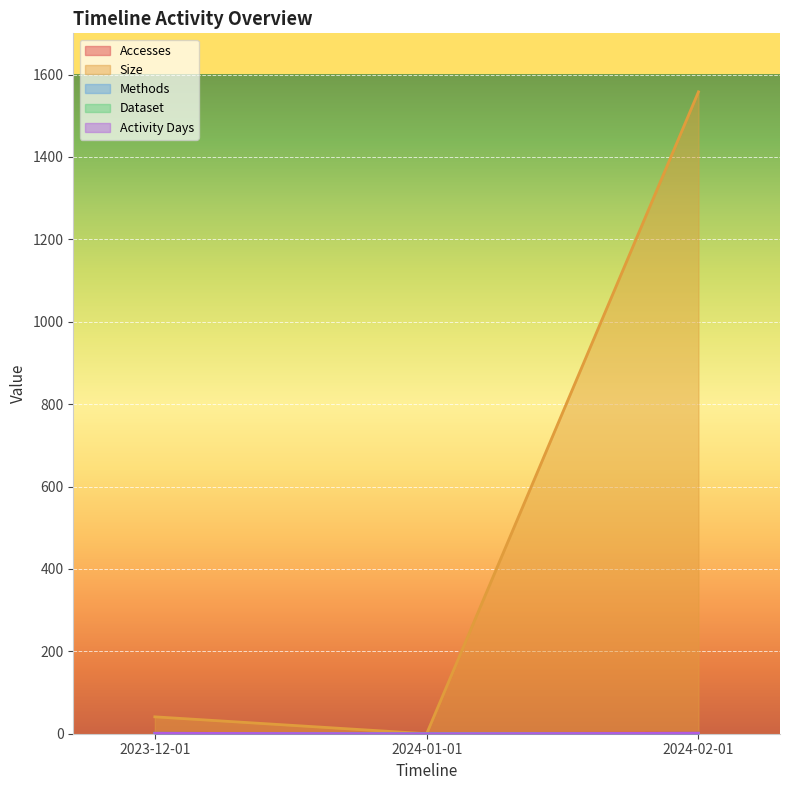

What is the sum of the Size values at 2024-01-01 and 2024-02-01?

1558